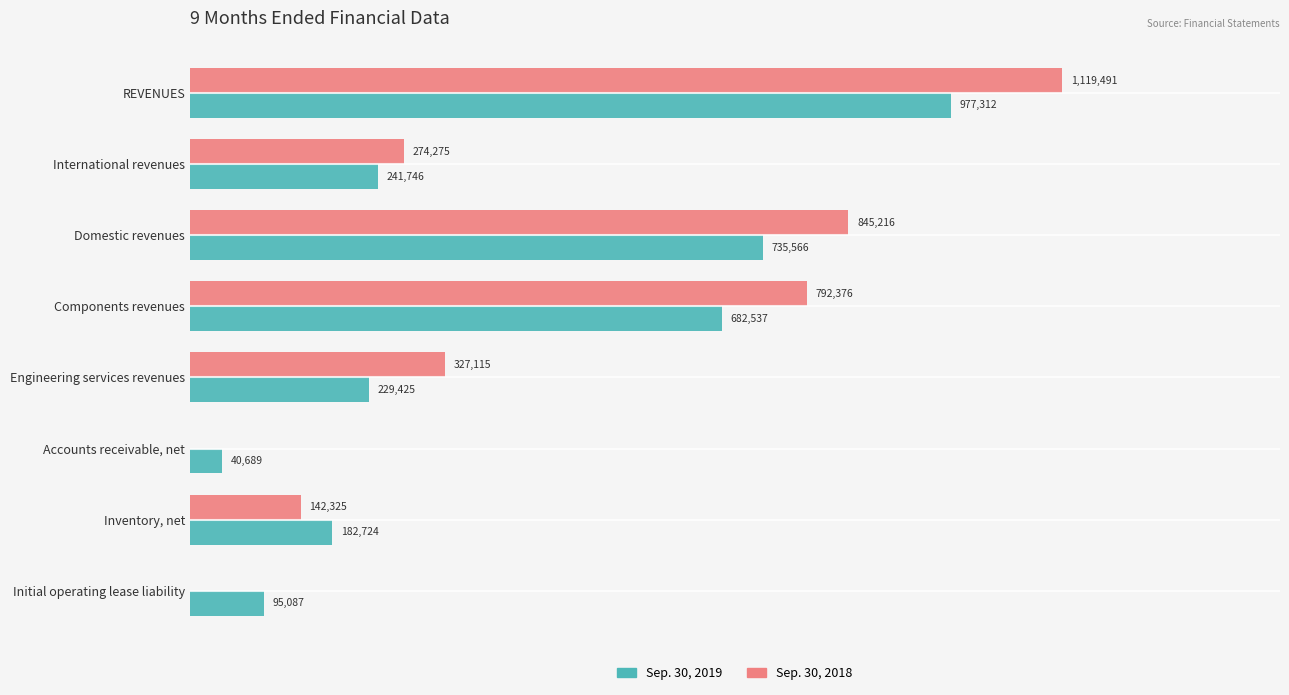

What are all the series names shown in the legend?

Sep. 30, 2019, Sep. 30, 2018